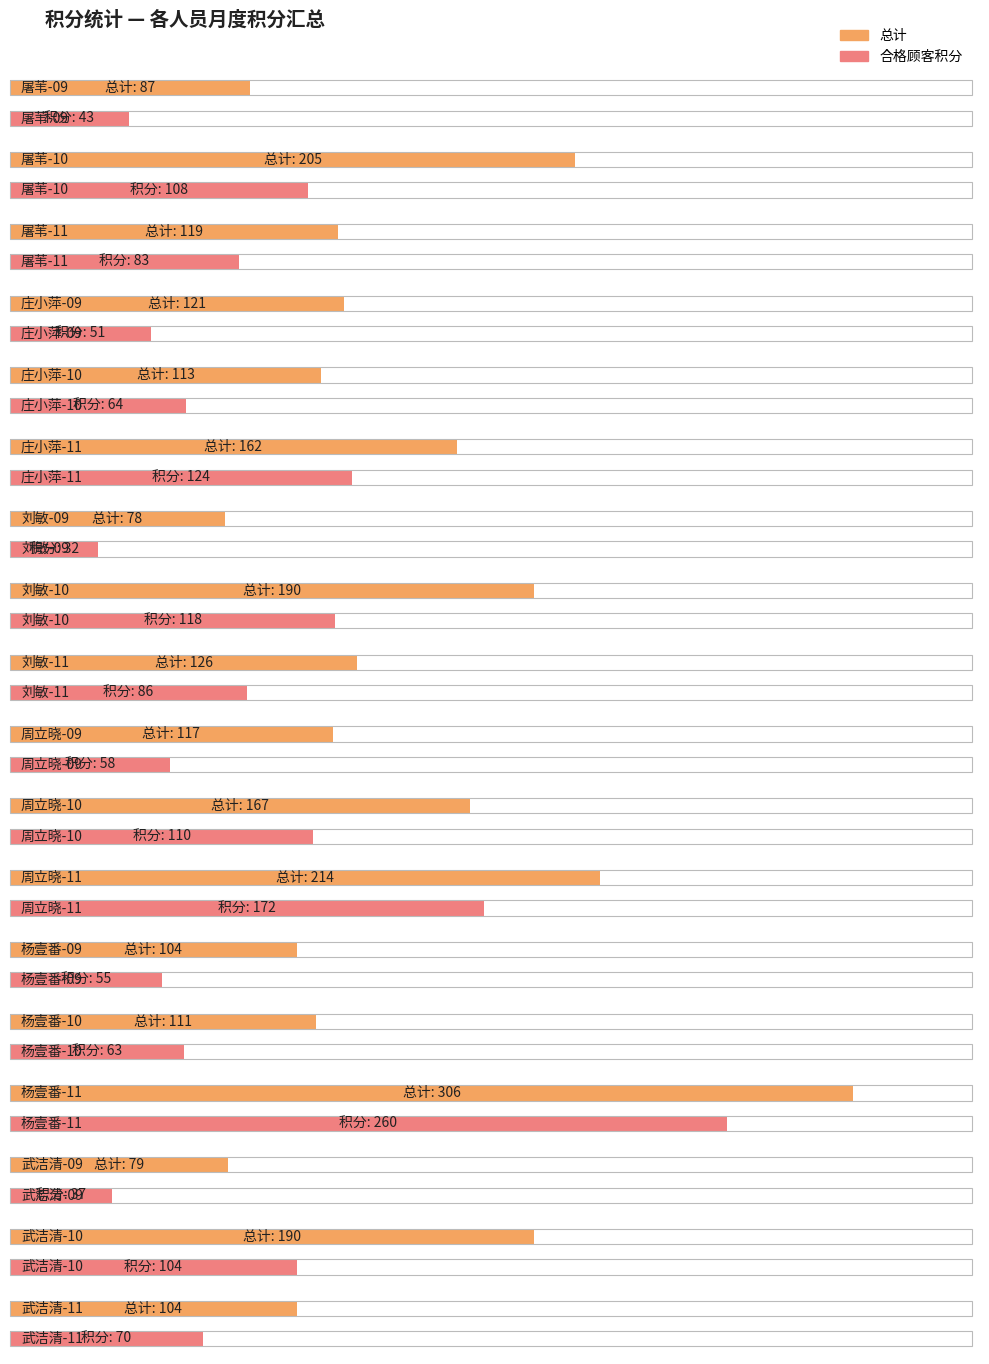

True or false: 顾客维护奖积分 has a value of 42 at 刘敏-12.

False